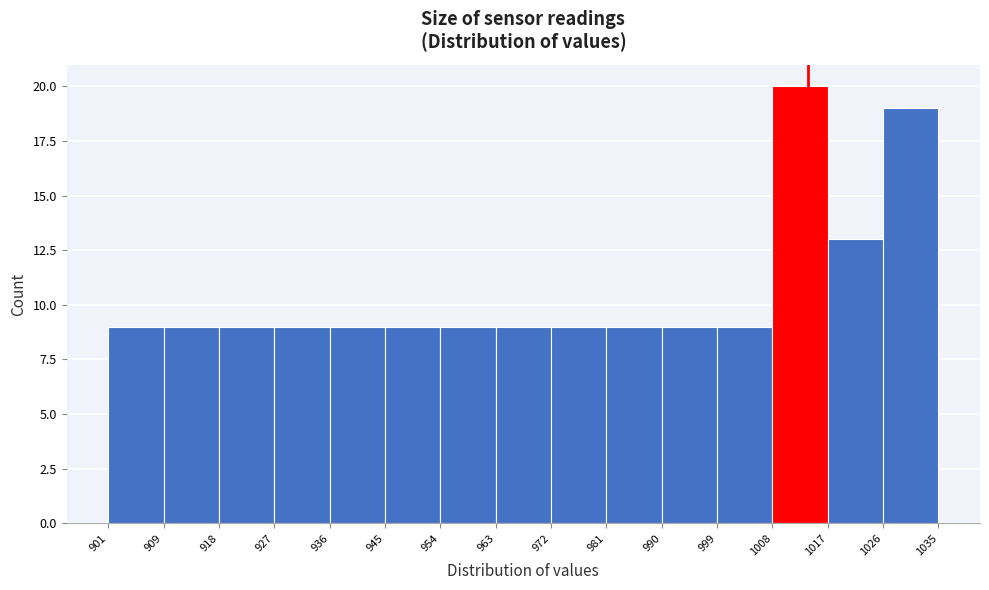

Reading left to right, list every bar in this chart as the range it spans on the x-axis followed by its height. The values are not printed on the chart, so give them approximately, as read against the axis.

901 to 909: 9
909 to 918: 9
918 to 927: 9
927 to 936: 9
936 to 945: 9
945 to 954: 9
954 to 963: 9
963 to 972: 9
972 to 981: 9
981 to 990: 9
990 to 999: 9
999 to 1008: 9
1008 to 1017: 20
1017 to 1026: 13
1026 to 1035: 19